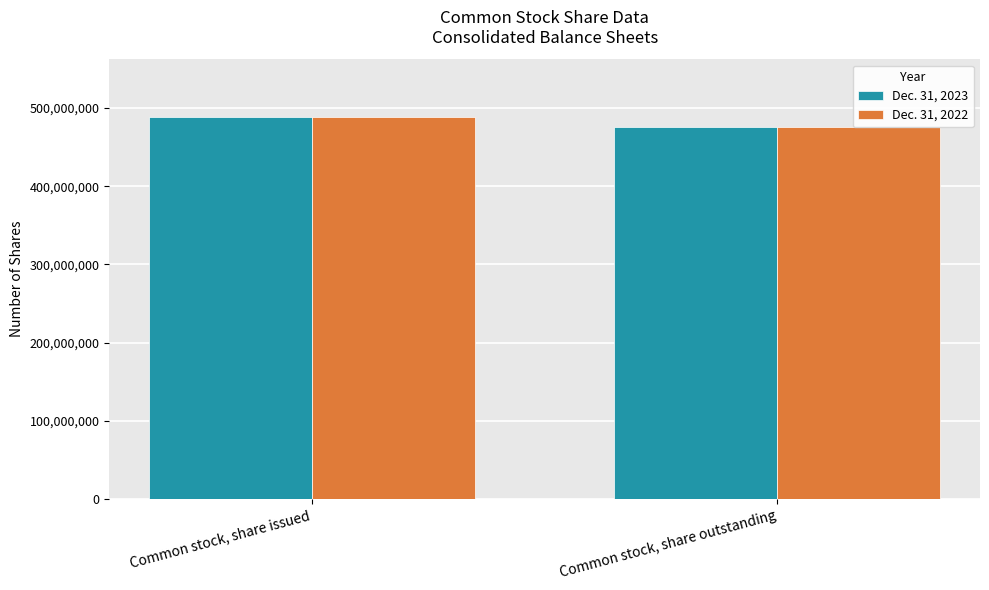

What are all the series names shown in the legend?

Dec. 31, 2023, Dec. 31, 2022